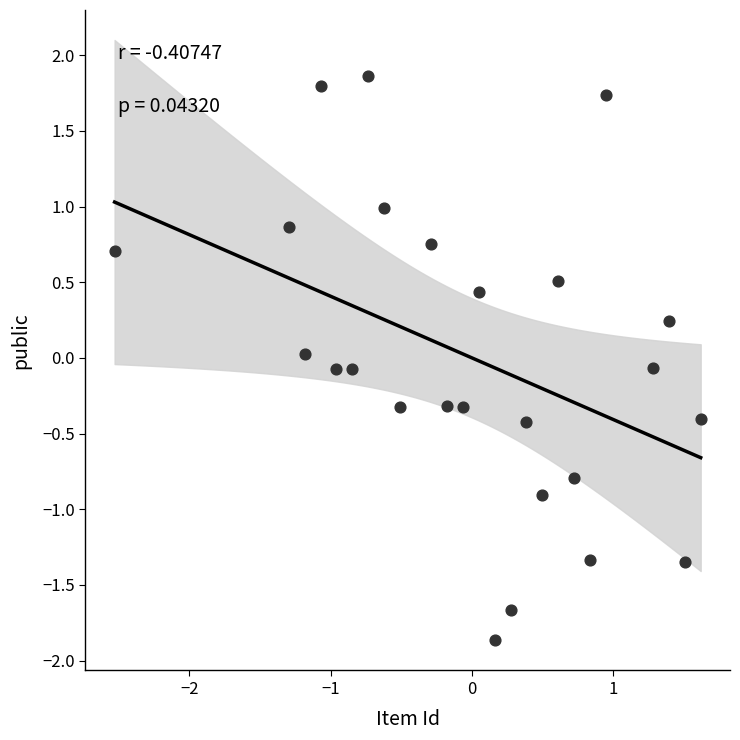

What is the range of Y values (max minus min)?

3.7